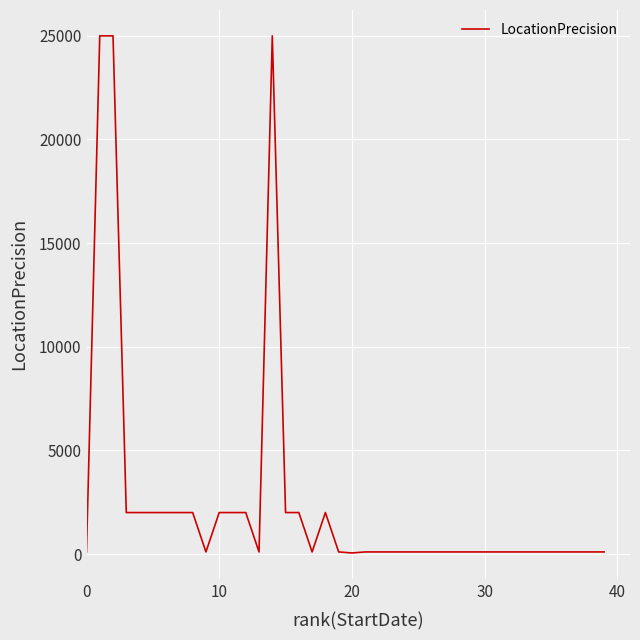

What is the difference between the maximum and minimum values?

24950